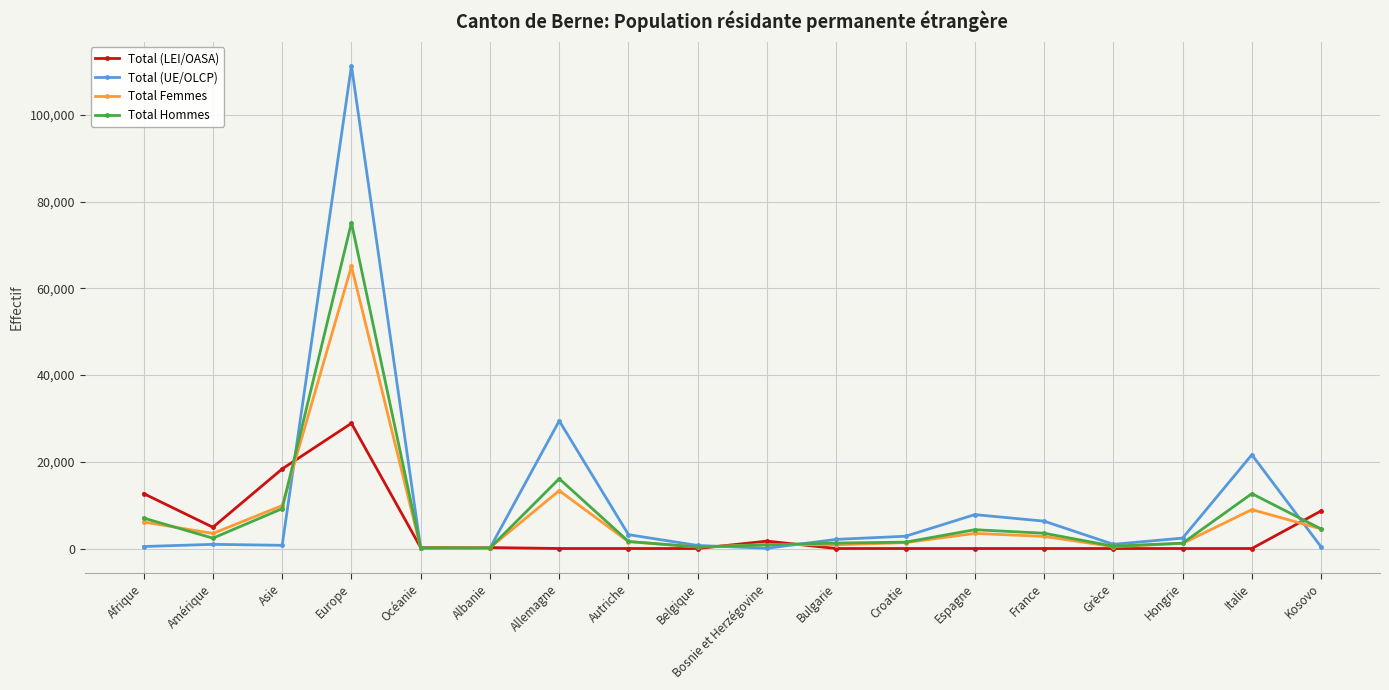

Which series has the largest total across all categories?

Total (UE/OLCP)